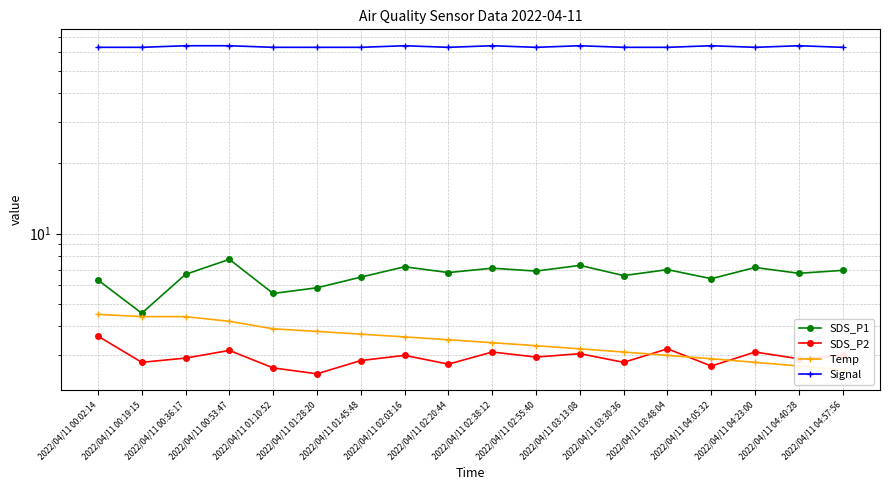

Rank the series at 2022/04/11 00:36:17 from highest to lowest value.

Signal, SDS_P1, Temp, SDS_P2